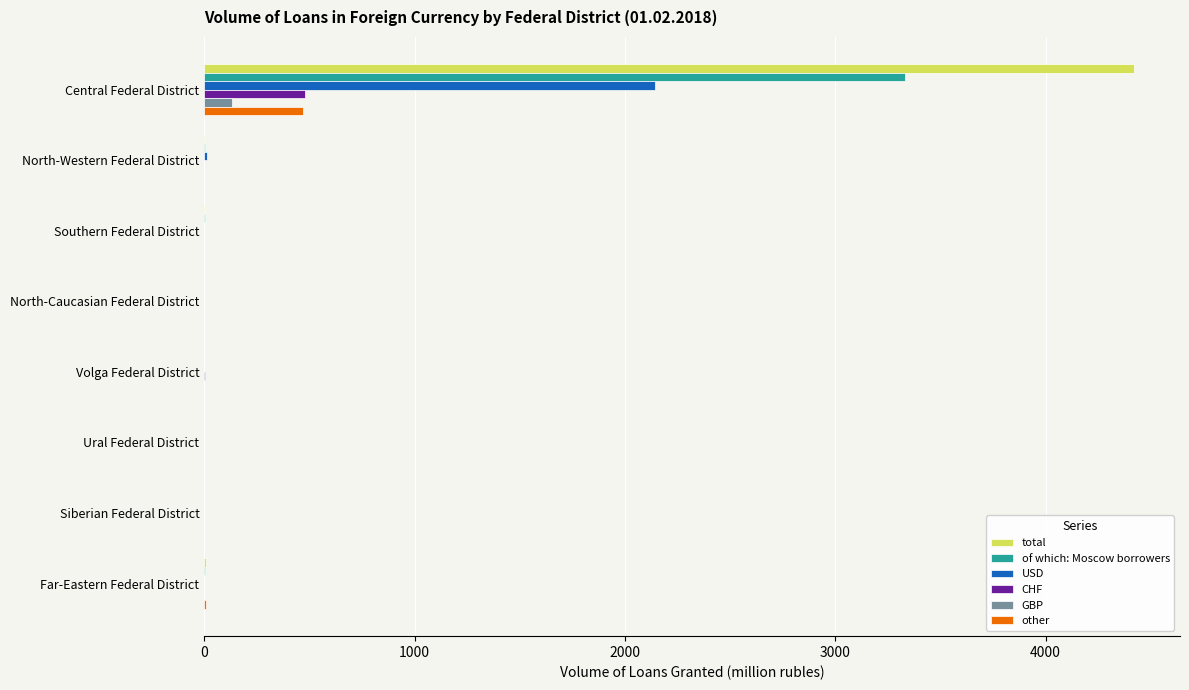

At which label does CHF reach its peak?

Central Federal District